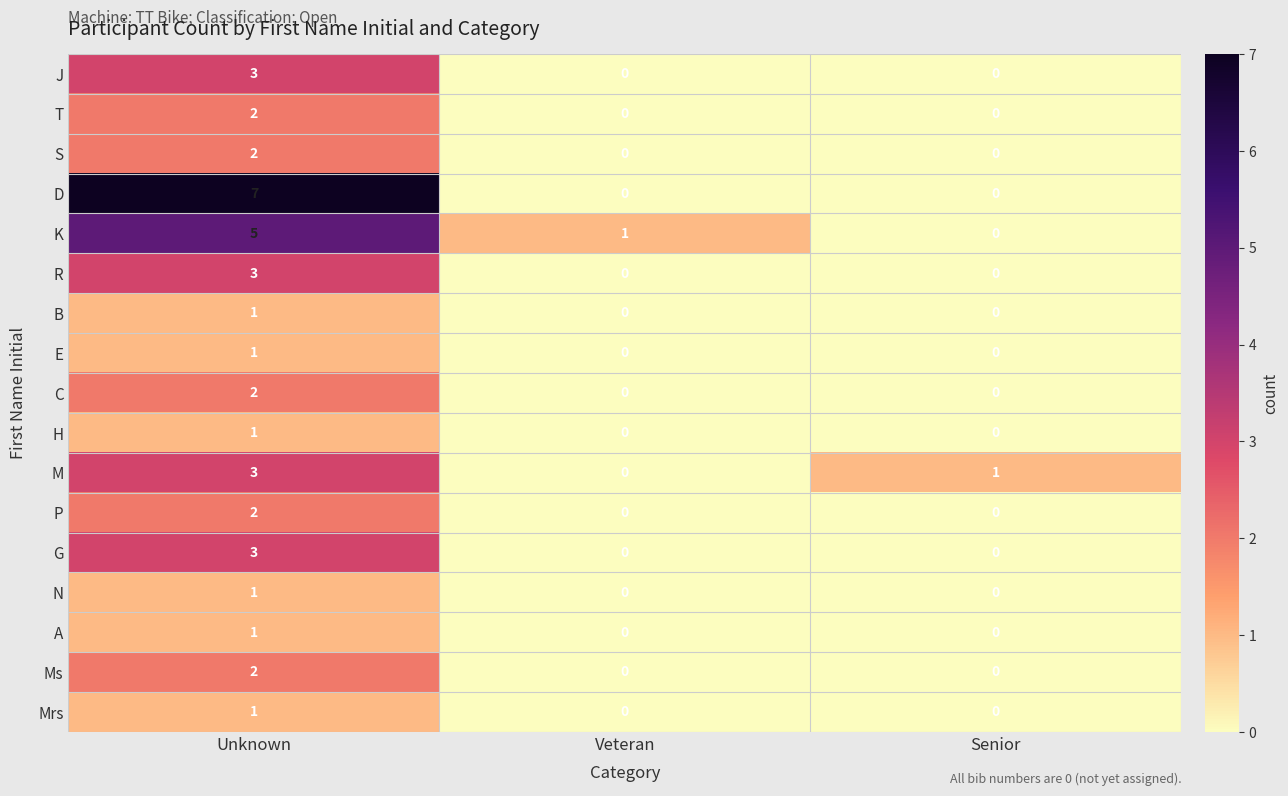

The value of C at Veteran is -1. True or false?

False